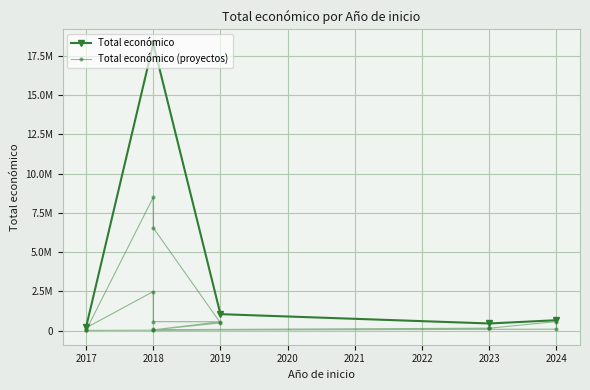

Which label corresponds to the smallest value in the chart?

2017